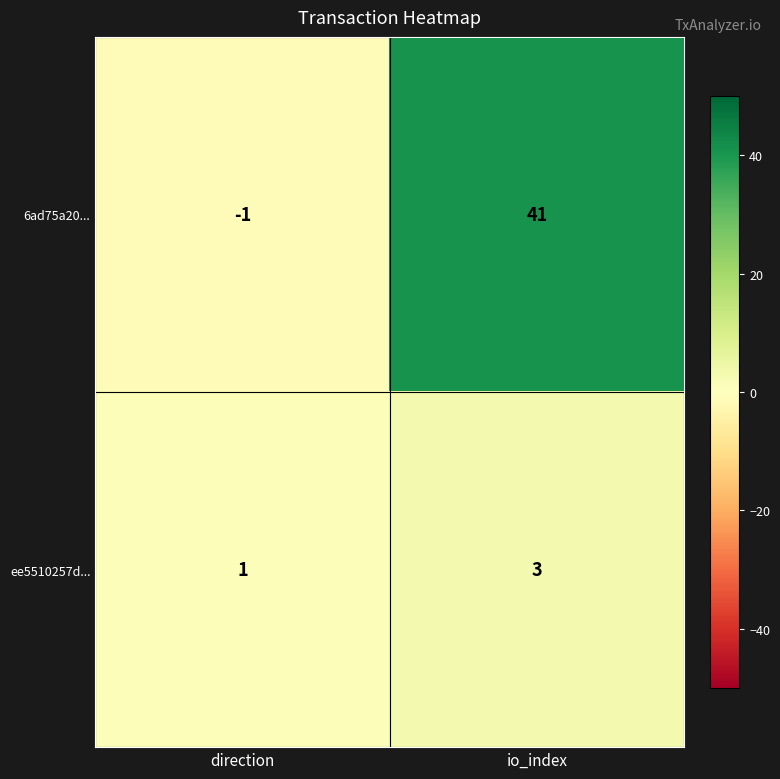

Reading left to right, what are all the values shown in this chart?

6ad75a20...: direction=-1	io_index=41
ee5510257d...: direction=1	io_index=3